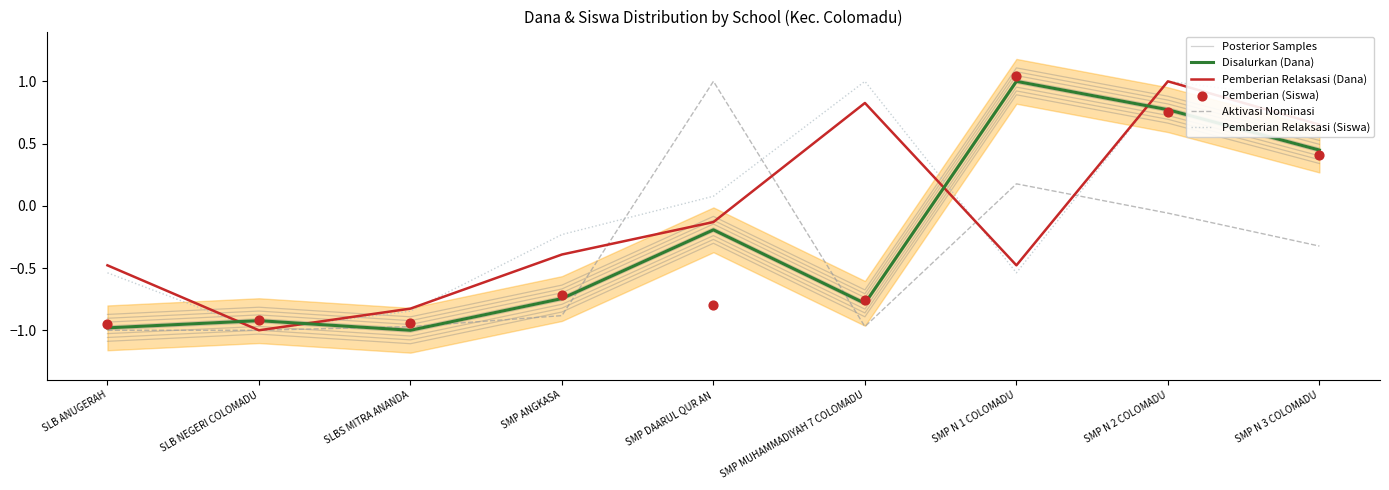

Which series reaches the maximum Y coordinate?

Pemberian (Siswa)